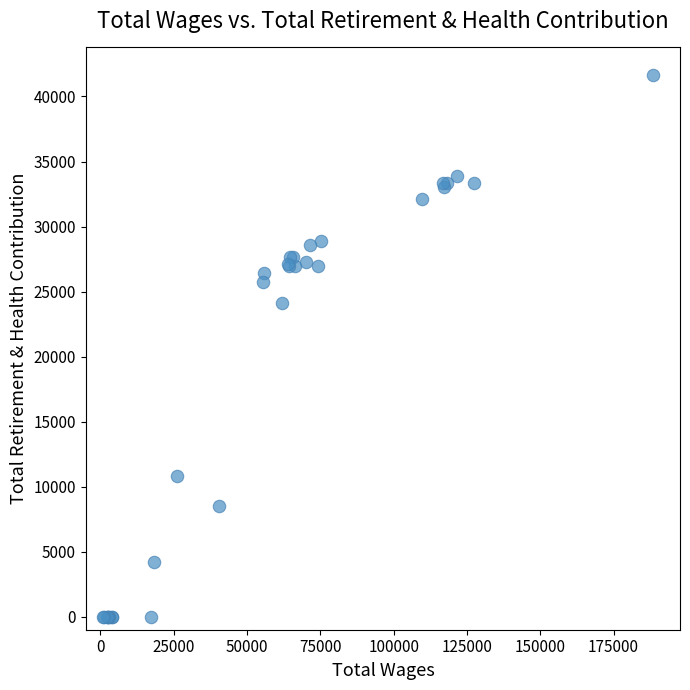

What Y value in the scatter plot is closest to 20843?

24123